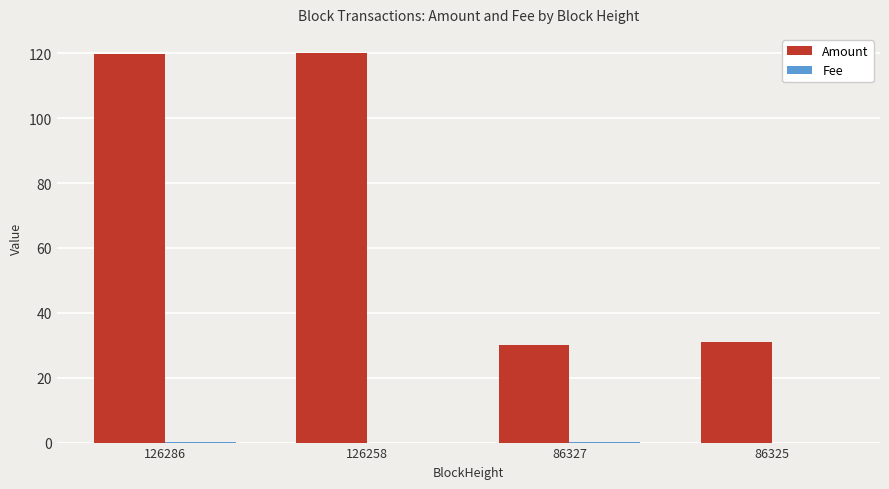

The Amount series shows 52.4 at 86325. True or false?

False